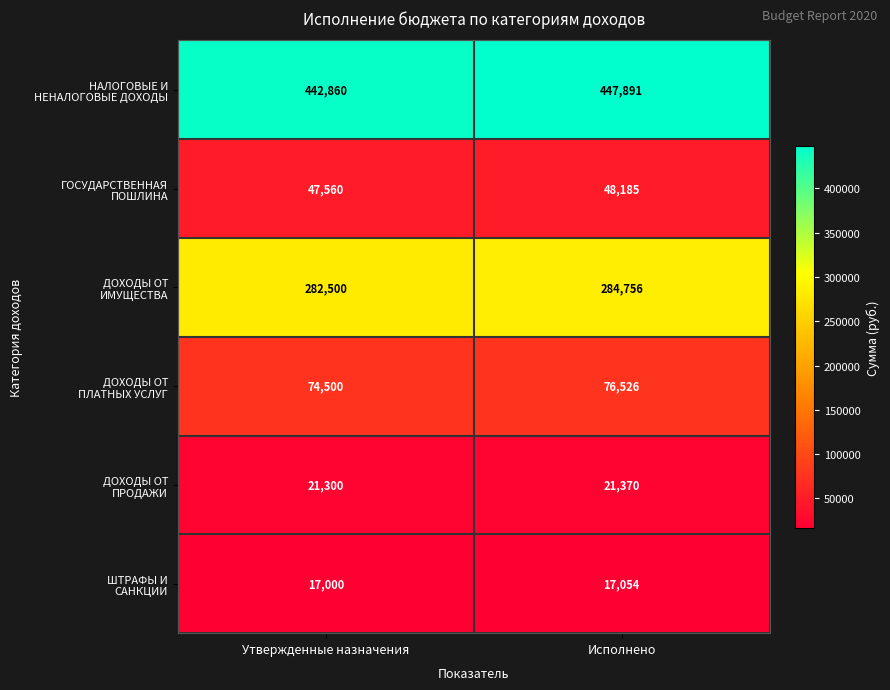

At how many categories does at least one series exceed 89455?

2